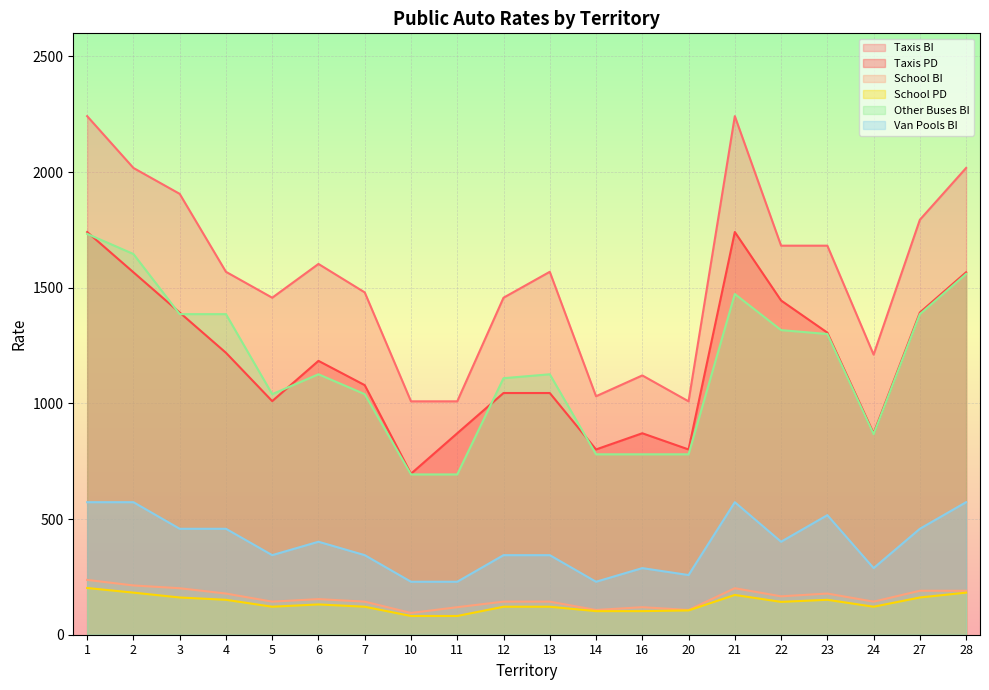

Which has a higher value, 12 or 22?

22